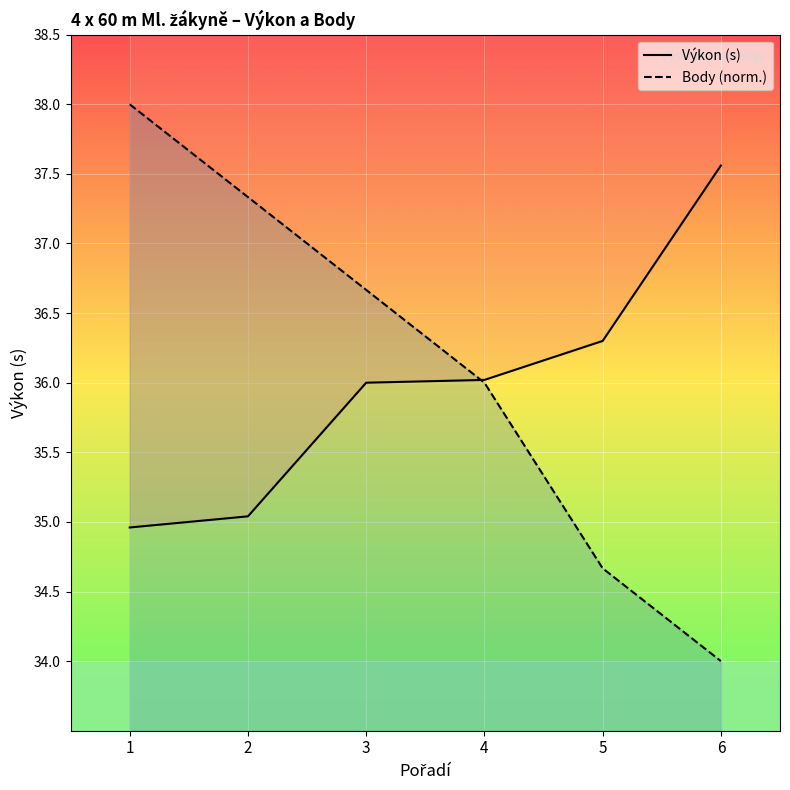

Rank the categories by Body (norm.) value from lowest to highest.

6, 5, 4, 3, 2, 1